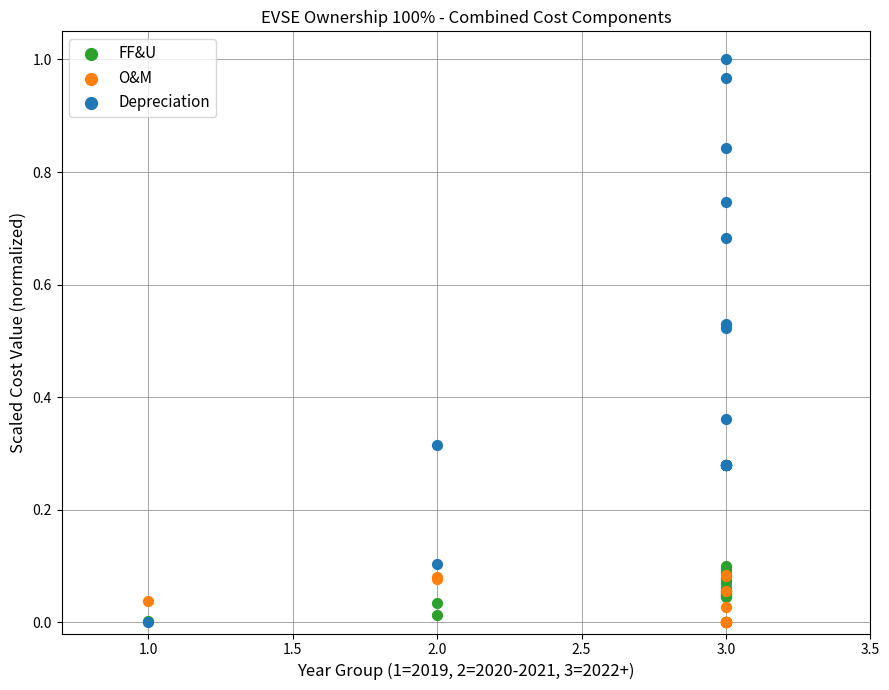

What are all the series names shown in the legend?

FF&U, O&M, Depreciation